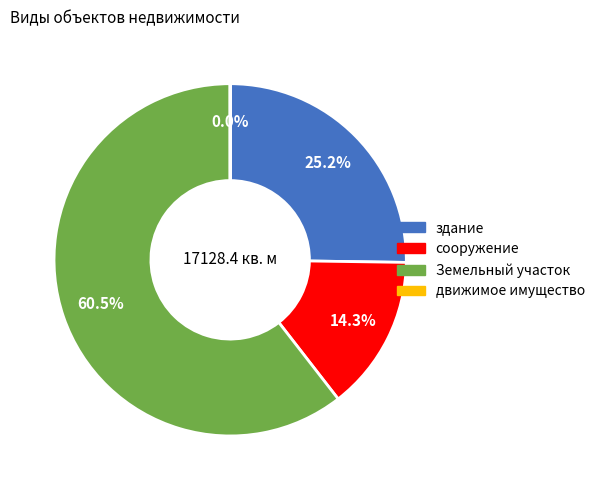

Does any single category account for the majority?

Yes